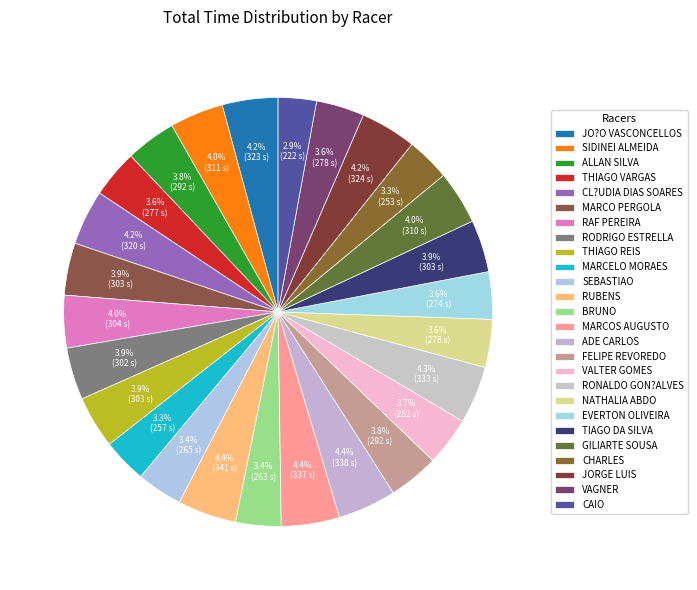

How many slices are in this pie chart?

26